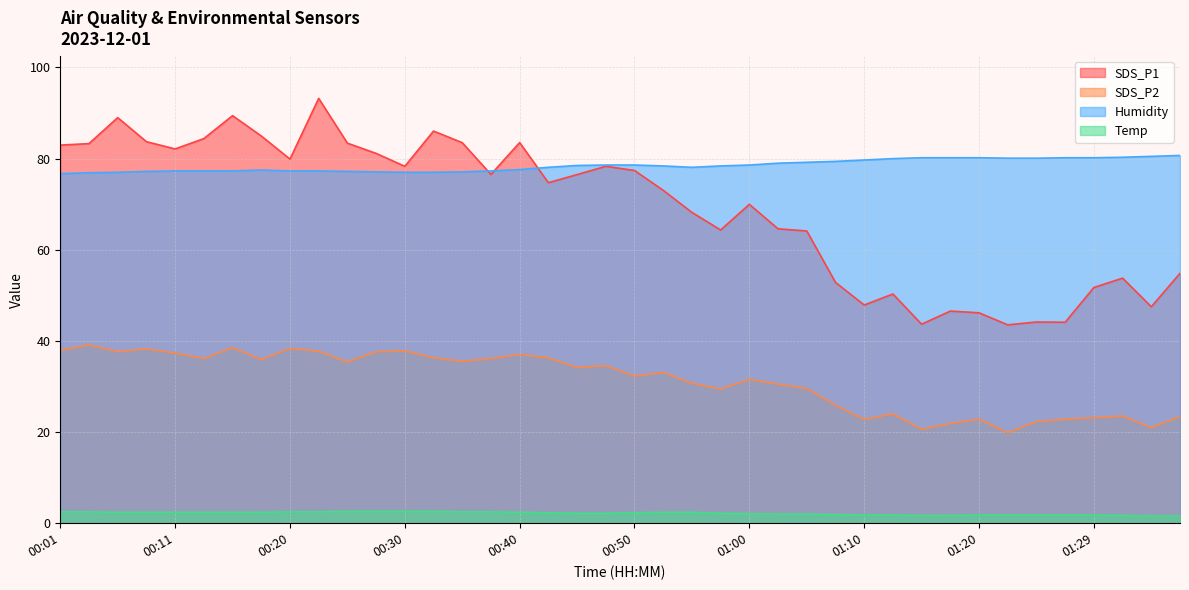

Which series changed the most between 01:02 and 01:10?

SDS_P1